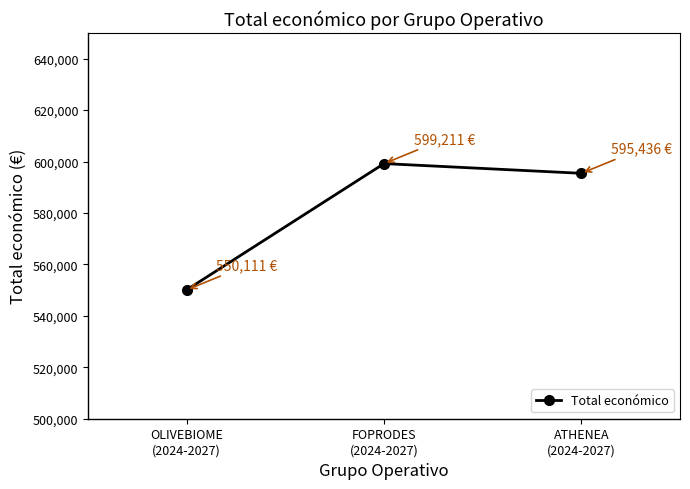

How many values are below 595436?

1